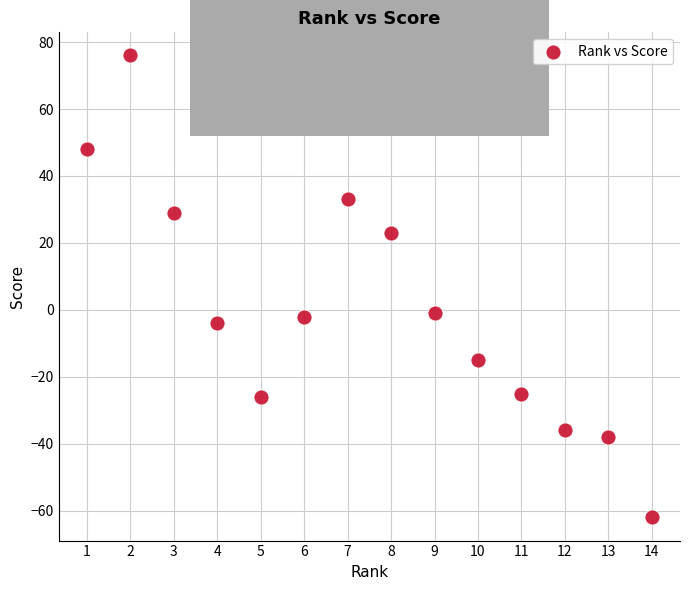

What is the range of X values (max minus min)?

13